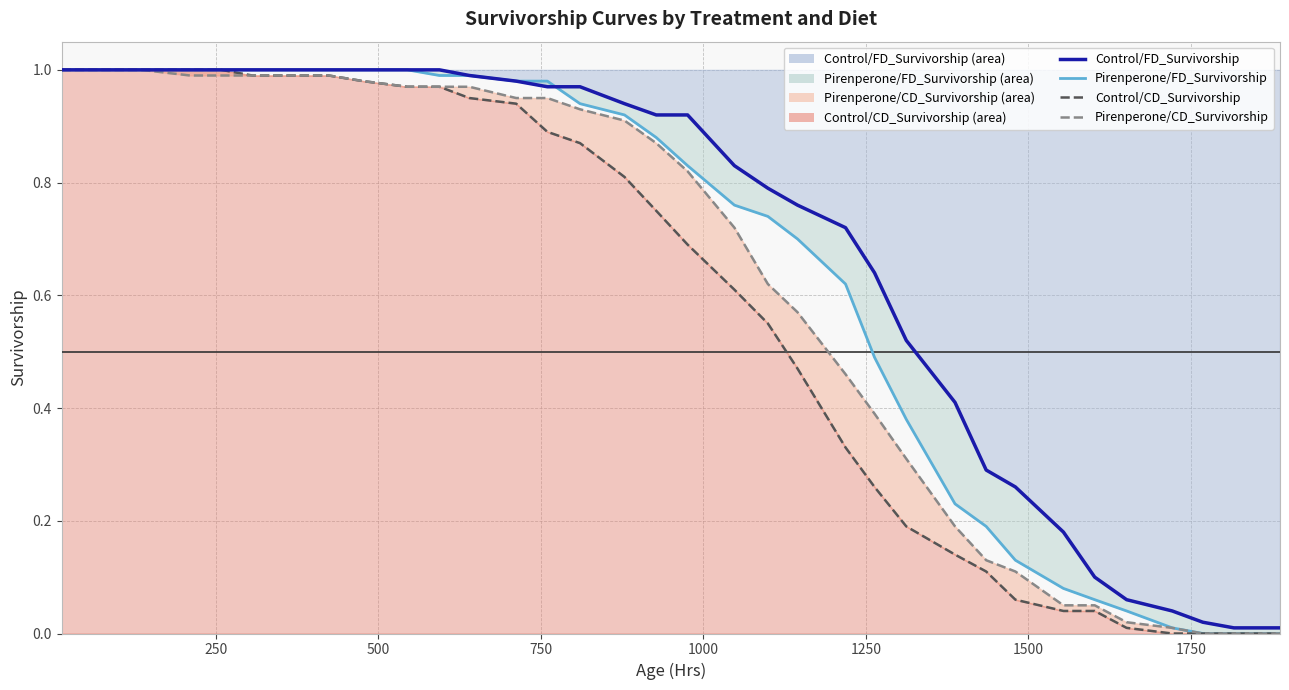

Which series has the largest total across all categories?

Control/FD_Survivorship (line)